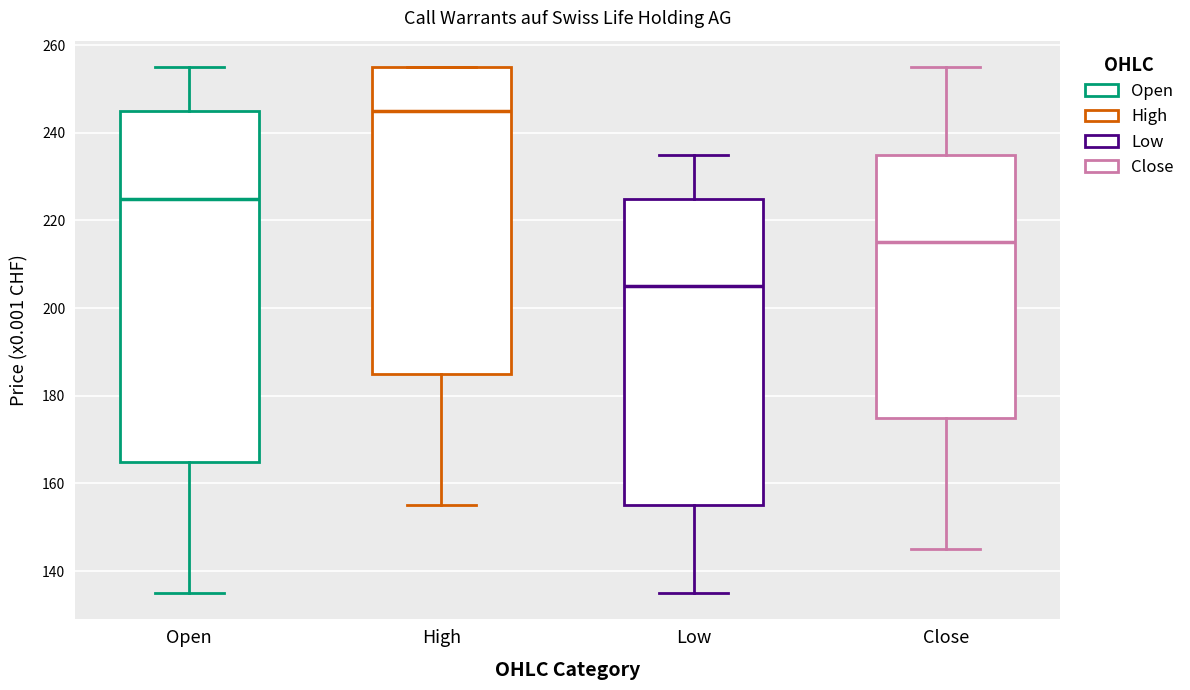

Where does the upper whisker of the box for Open end on the y-axis? The values are not printed on the chart, so give them approximately, as read against the axis.

256